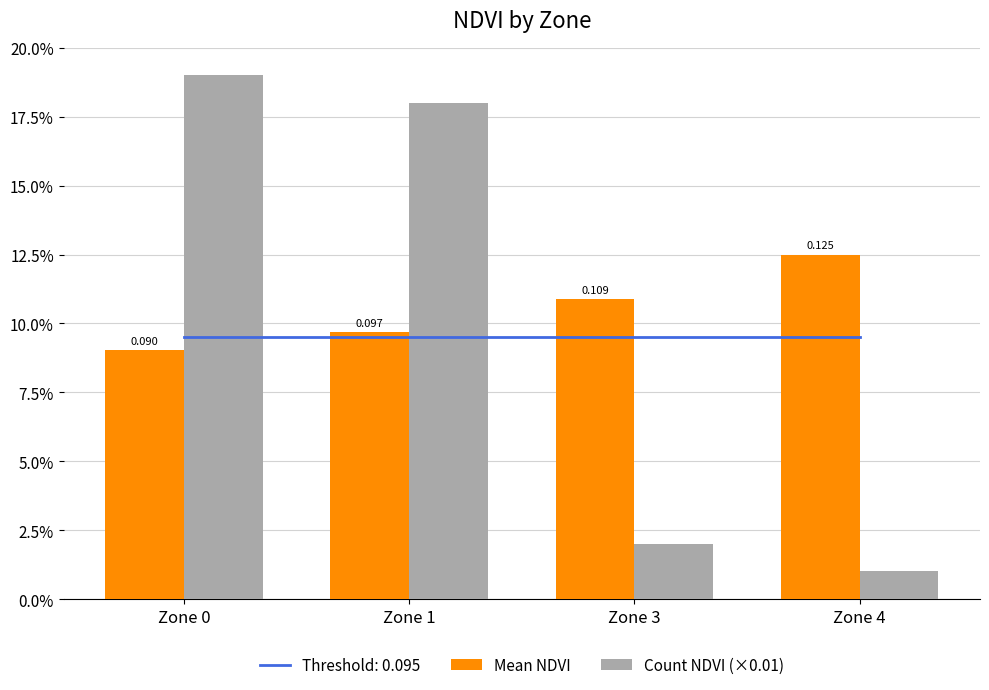

Reading left to right, list all the values displayed in this chart.

Mean NDVI: 0.1	0.1	0.1	0.1
Count NDVI (×0.01): 0.2	0.2	0.0	0.0